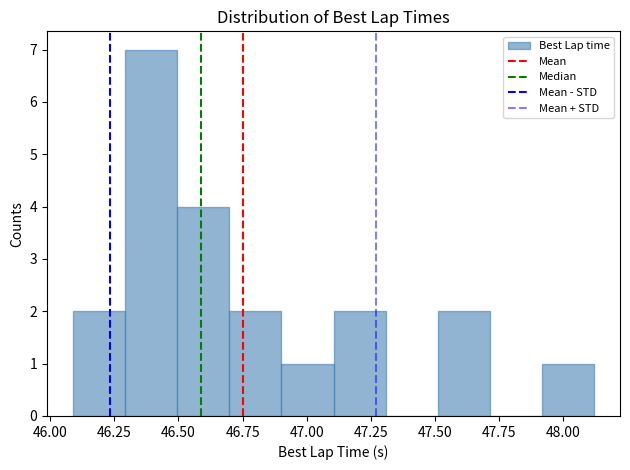

Reading left to right, transcribe this chart: for each bar, give the range it covers on the x-axis and its height. Neither the bar edges nor the heights are printed on the chart, so give them approximately, as read against the axes.

46.1 to 46.3: 2
46.3 to 46.5: 7
46.5 to 46.7: 4
46.7 to 46.9: 2
46.9 to 47.1: 1
47.1 to 47.3: 2
47.3 to 47.5: 0
47.5 to 47.7: 2
47.7 to 47.9: 0
47.9 to 48.1: 1